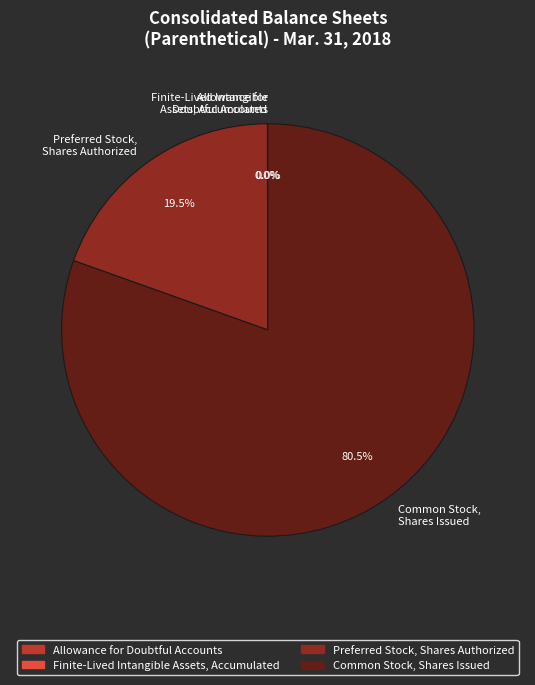

What is the majority slice?

Common Stock, Shares Issued